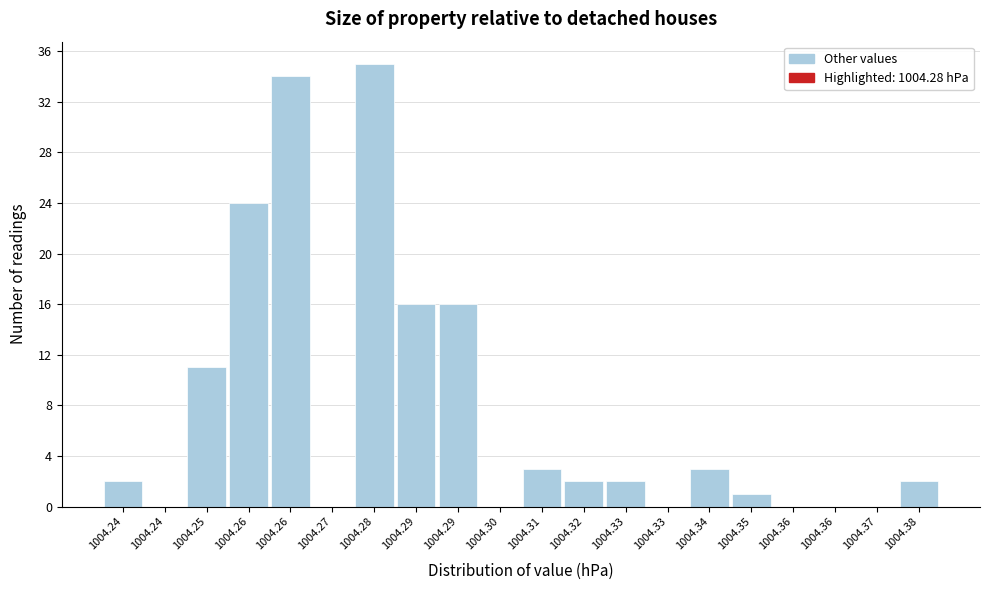

Count the number of categories in the chart.

20